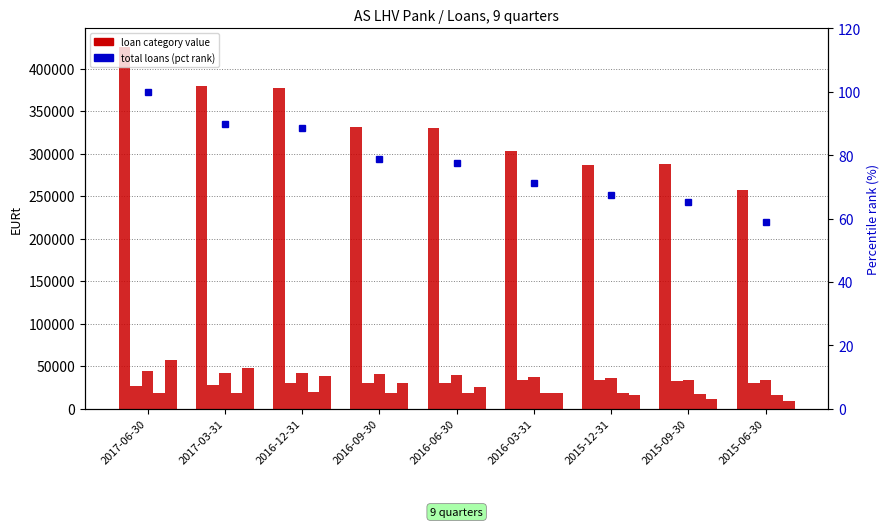

What is the label of the 6th bar from the right?

2016-09-30